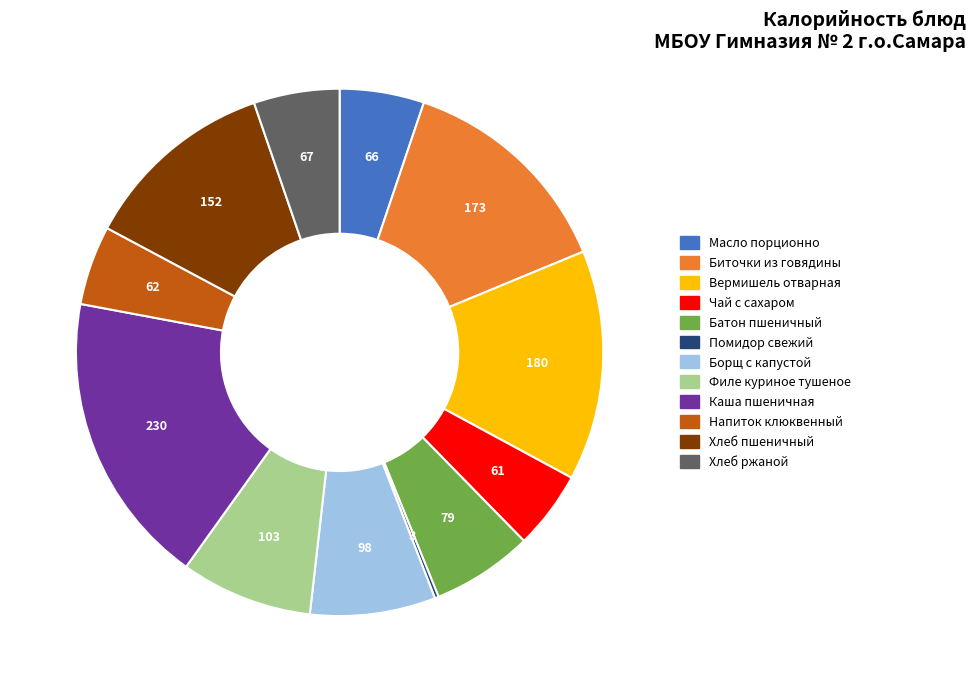

Approximately how many times larger is the value at Чай с сахаром compared to Хлеб ржаной?

0.9